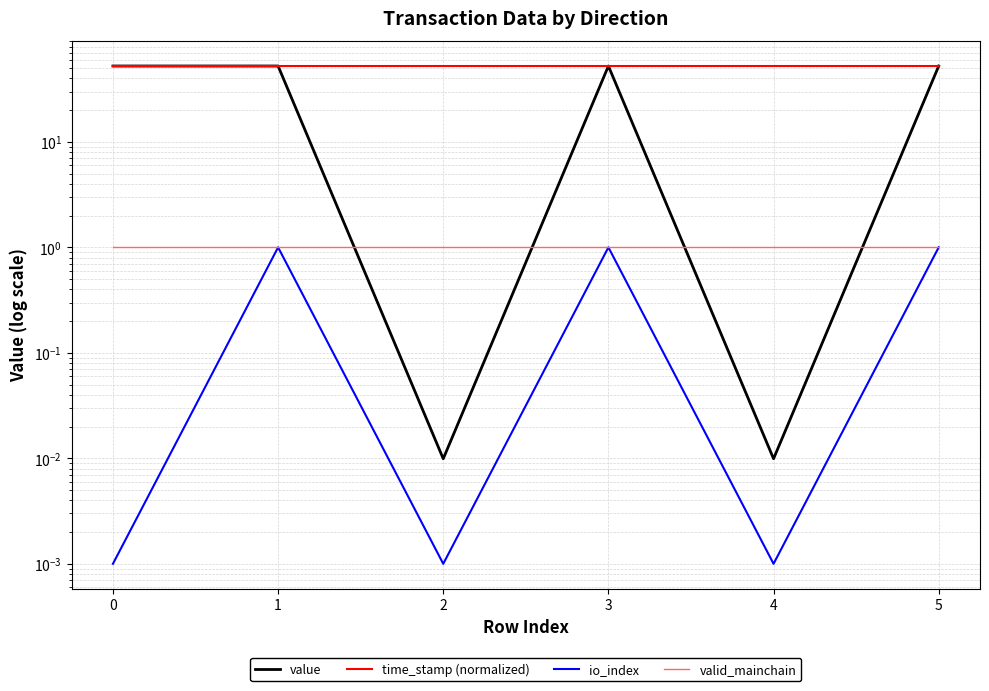

How many values in the io_index series are below 1?

3